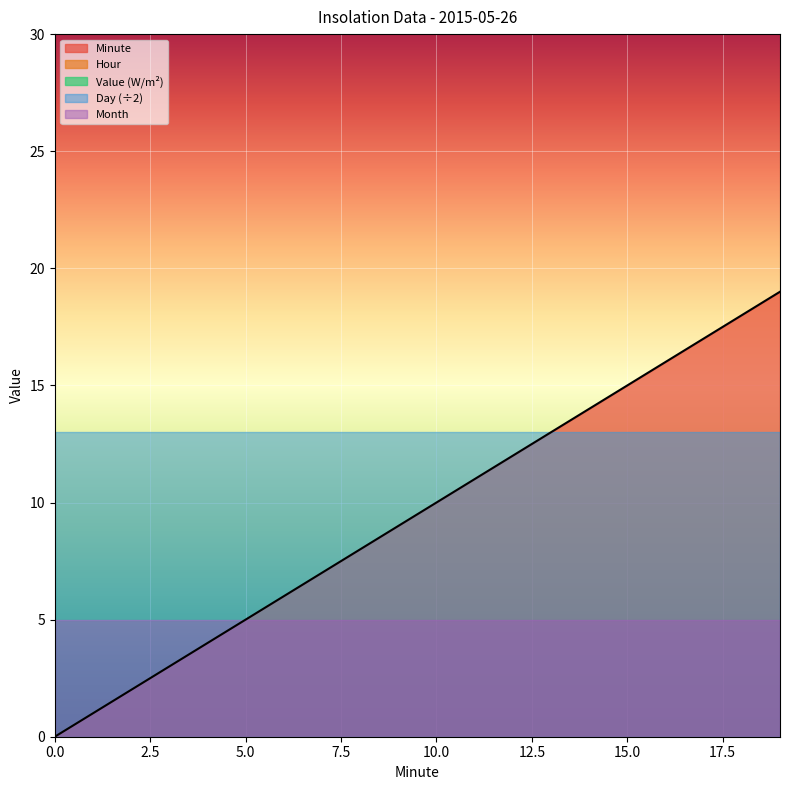

What is the maximum value for Month?

5